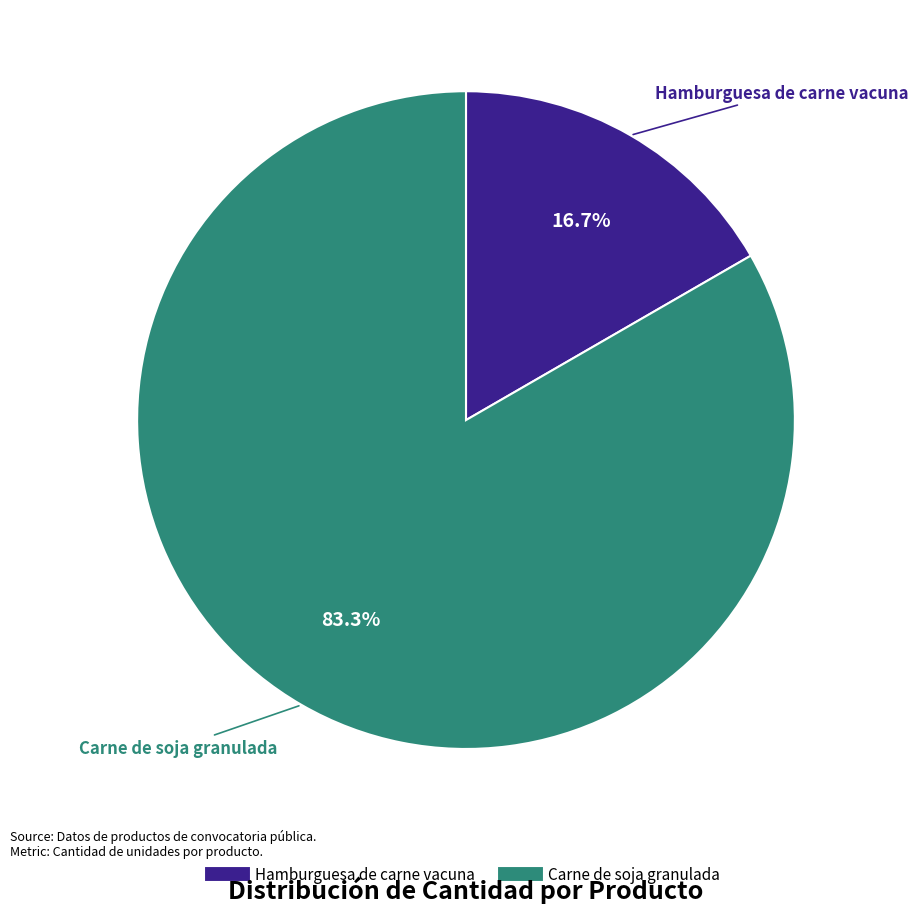

To the nearest percent, what is the difference between the Carne de soja granulada and Hamburguesa de carne vacuna slice percentages?

67%